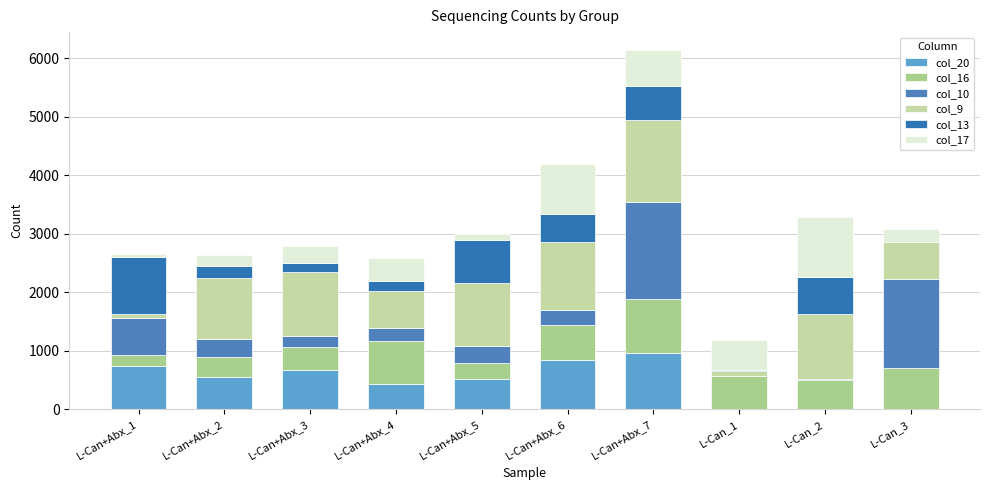

What are all the series names shown in the legend?

col_20, col_16, col_10, col_9, col_13, col_17